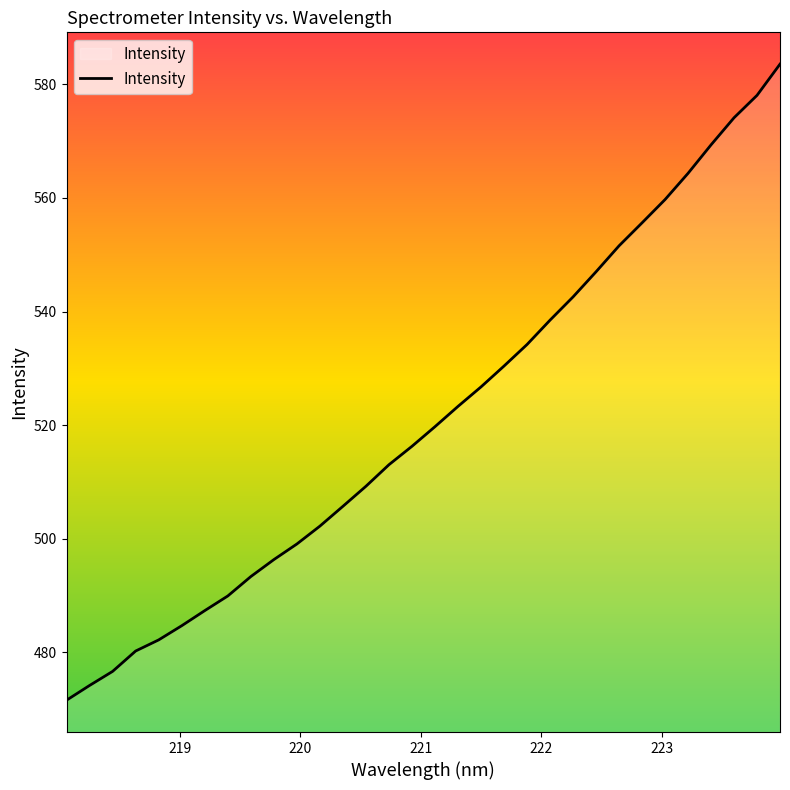

What is the greatest value displayed?

583.6